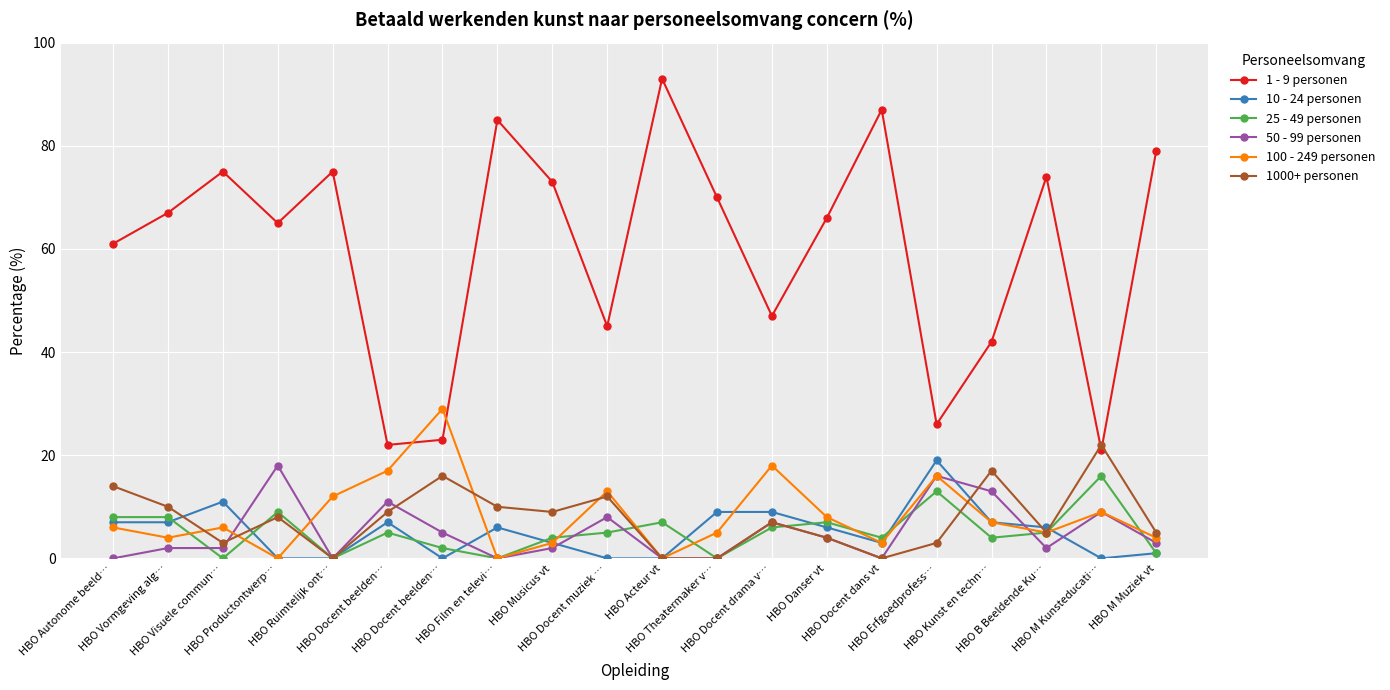

What is the average value of the 10 - 24 personen series?

5